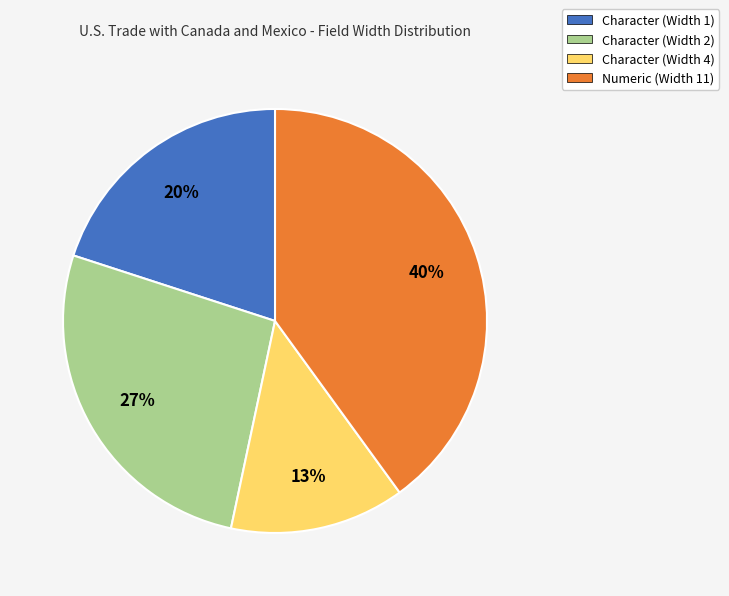

Count the number of slices in the pie.

4